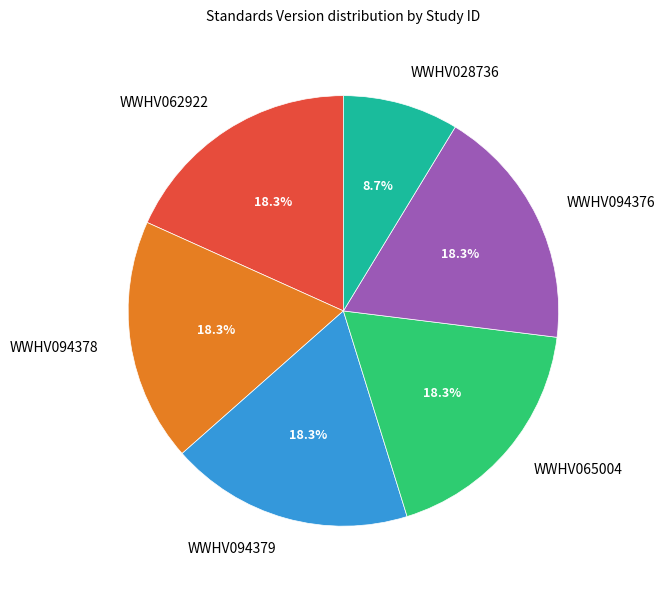

Is there a majority slice in this chart?

No